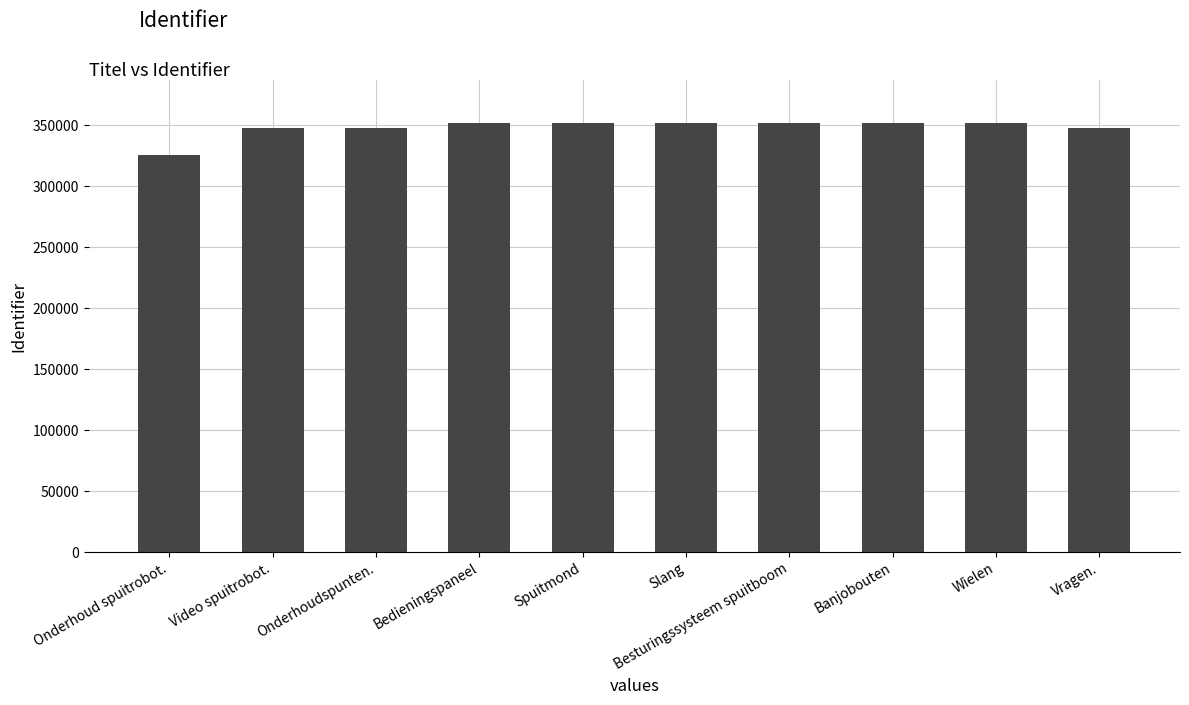

True or false: the data shows 221571 at Spuitmond.

False